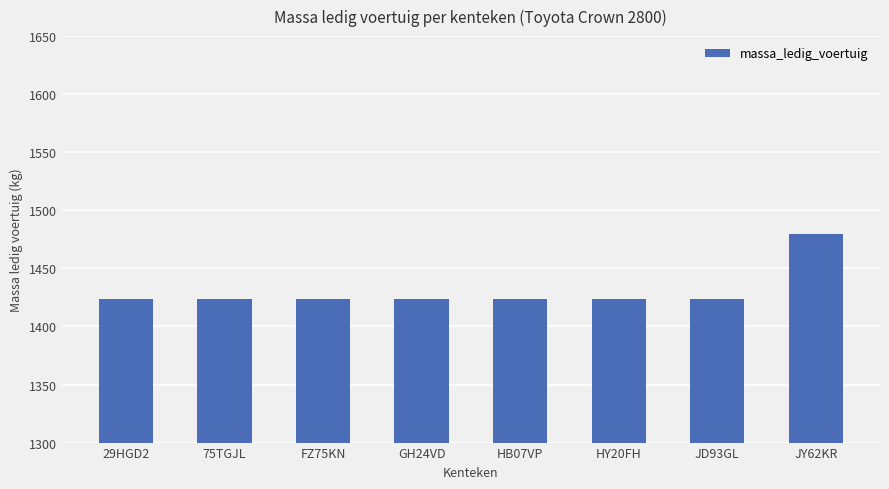

The value at HY20FH is 1424. True or false?

True